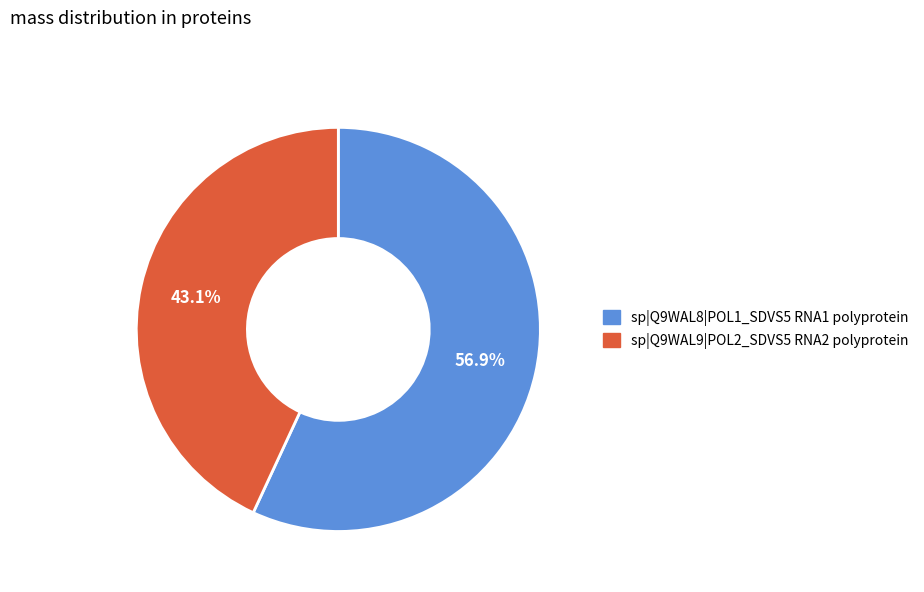

To the nearest percent, what is the average slice percentage?

50%